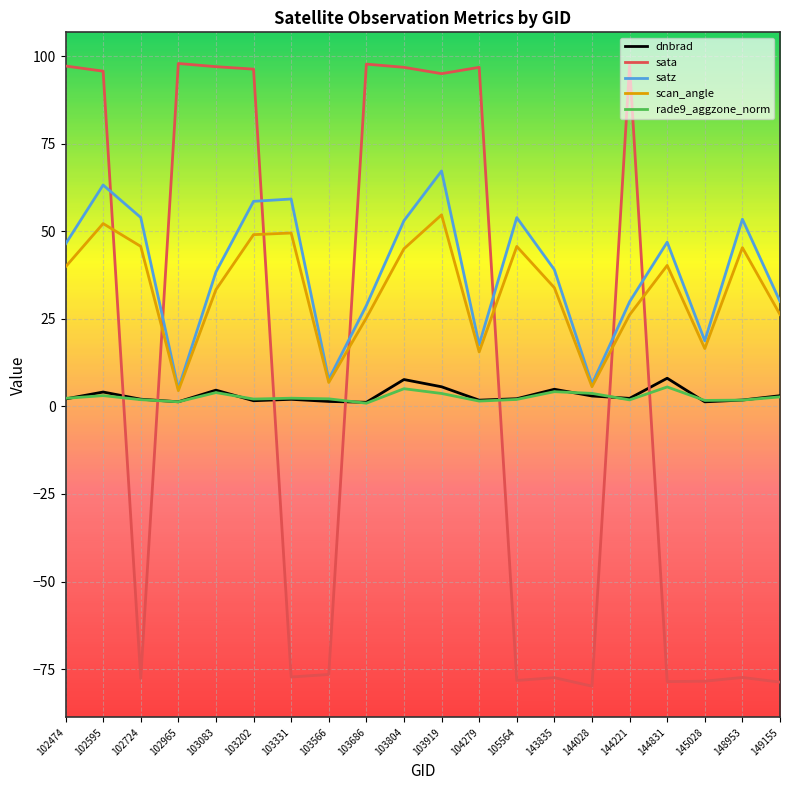

What is the difference between the sata values at 103919 and 149155?

173.8